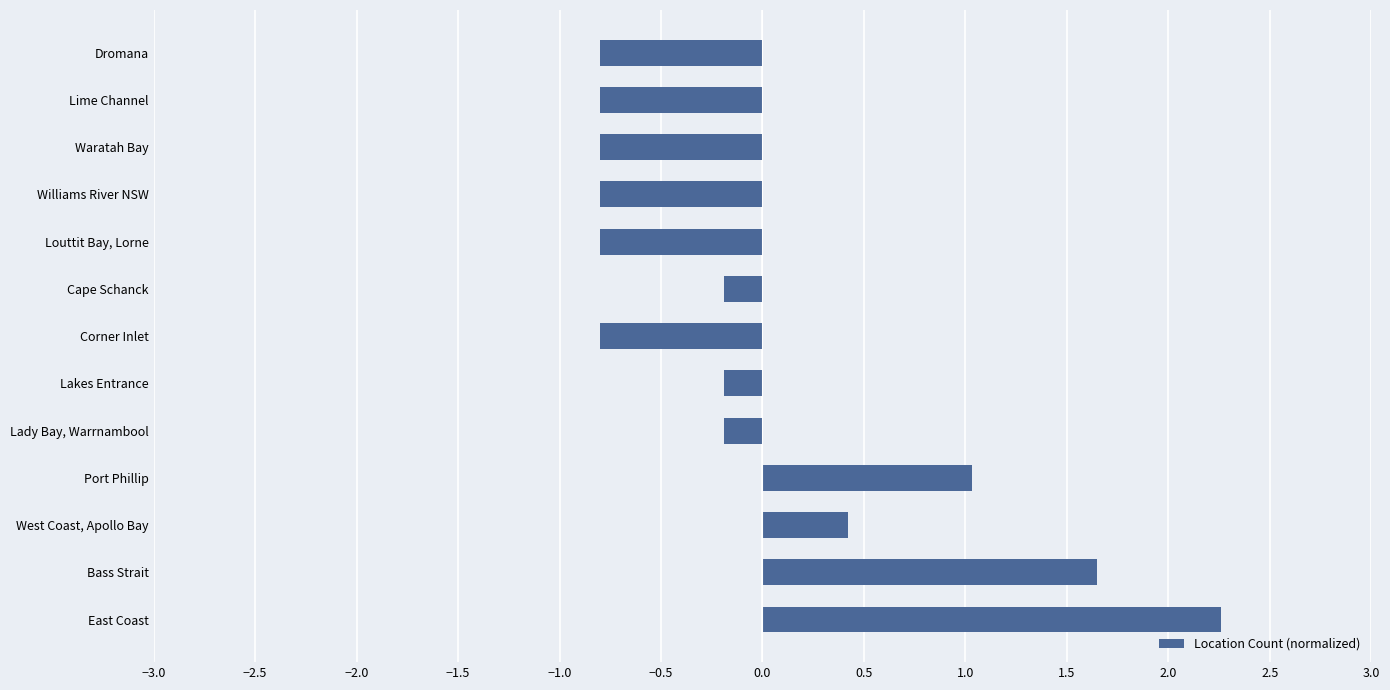

The chart shows a value of -0.8 at Waratah Bay. True or false?

True